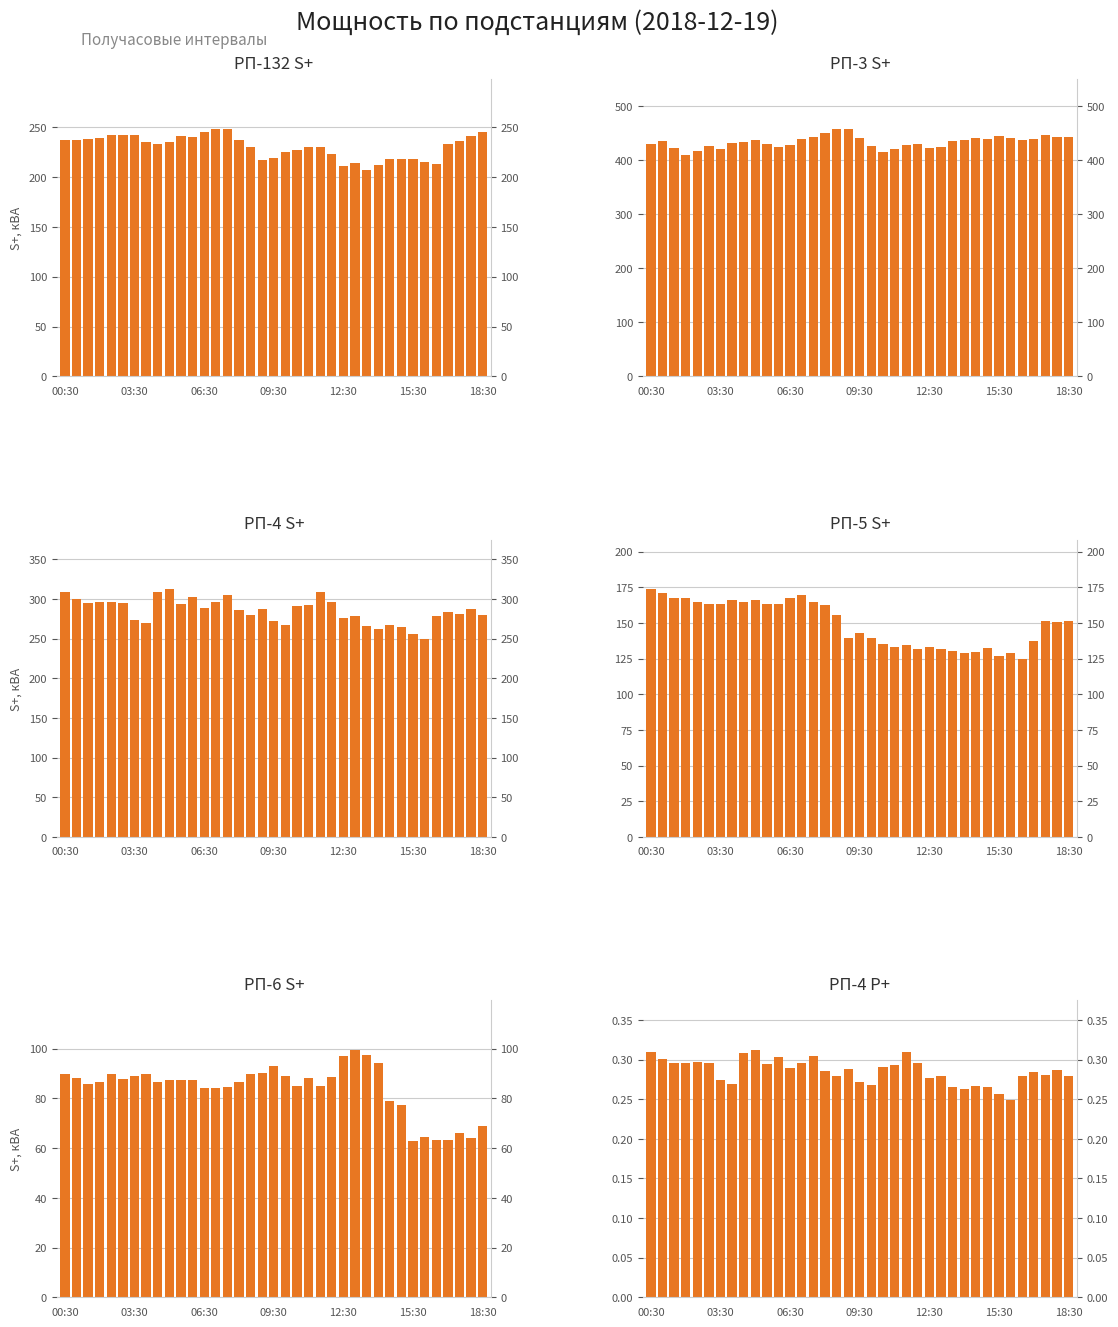

Is the value of РП-3 S+ at 17 greater than the value of РП-4 S+ at 8?

Yes